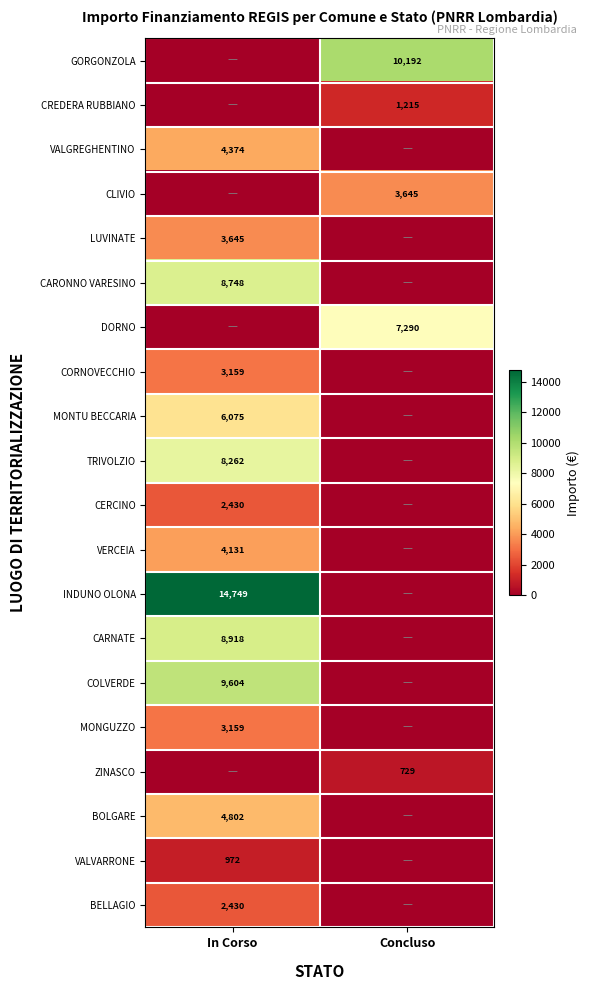

The value of CARONNO VARESINO at In Corso is 4007. True or false?

False